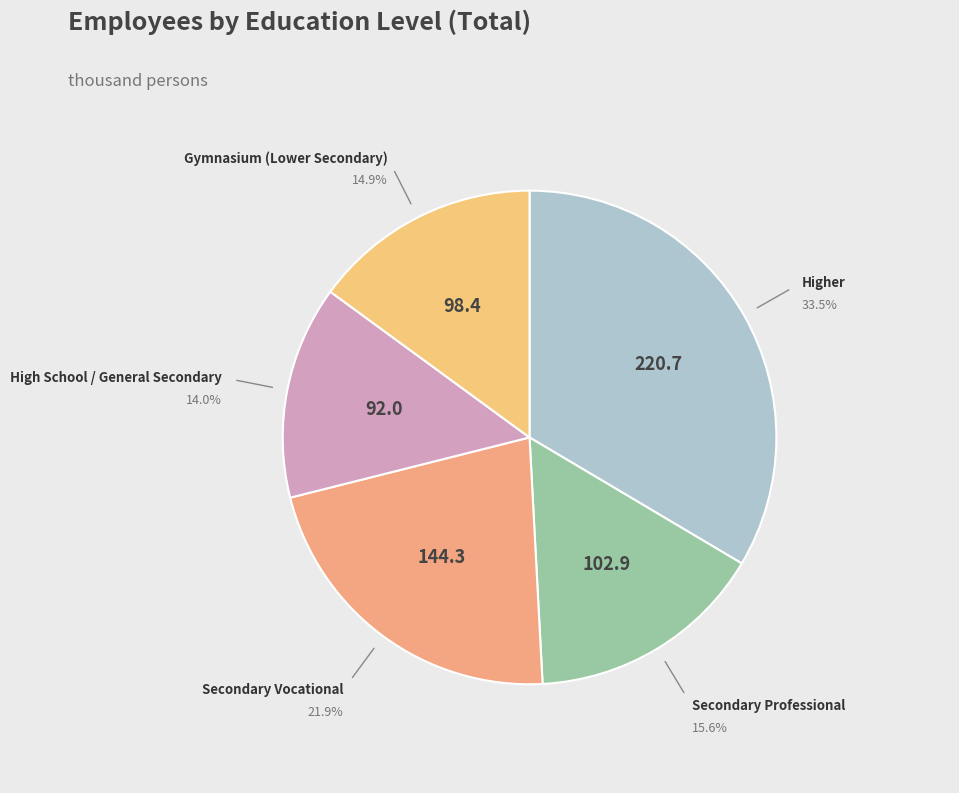

Which slice is the largest?

Higher